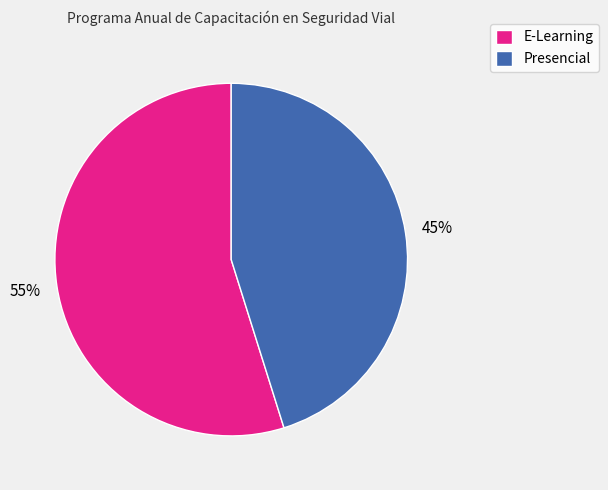

To the nearest percent, what is the average slice percentage?

50%